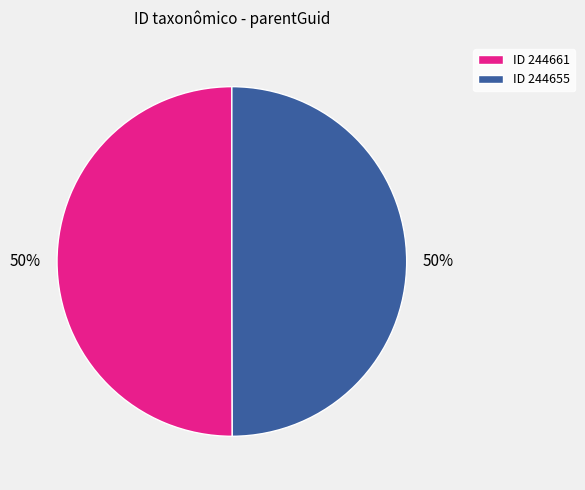

Combined, do ID 244661 and ID 244655 account for over 50%?

Yes